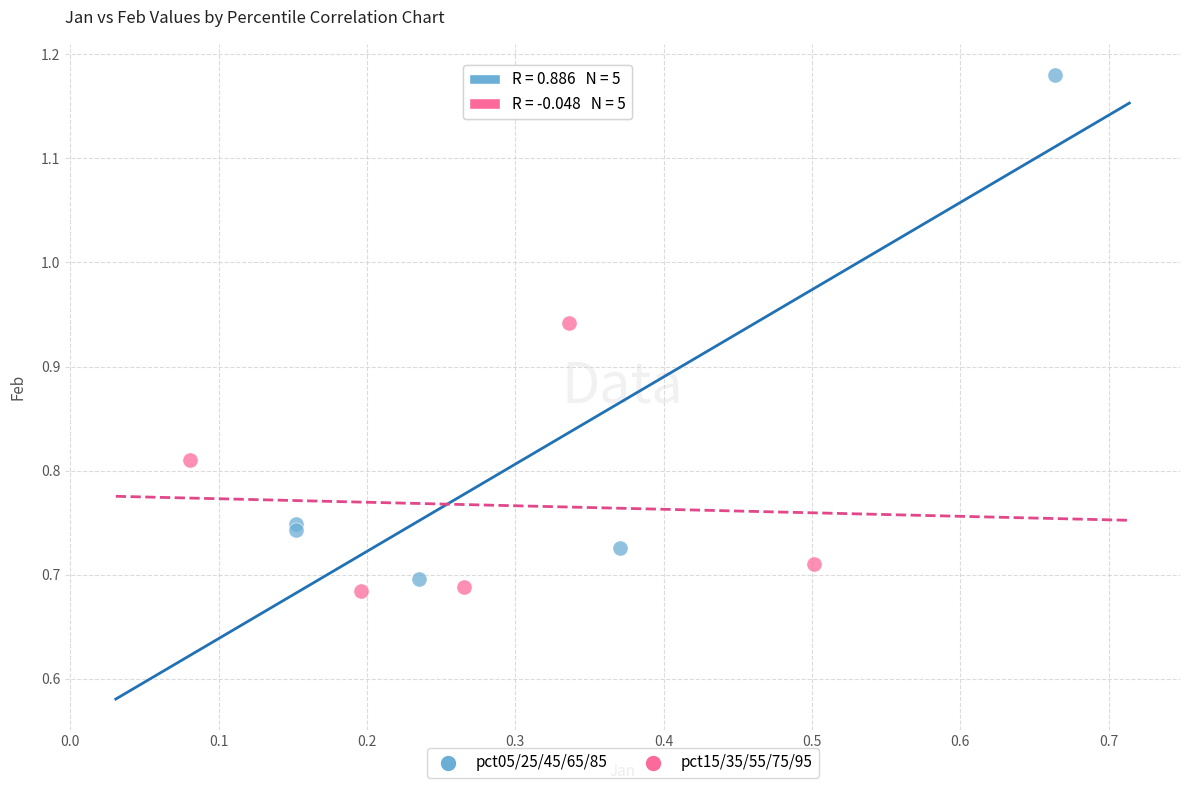

Which series reaches the maximum Y coordinate?

pct05/25/45/65/85